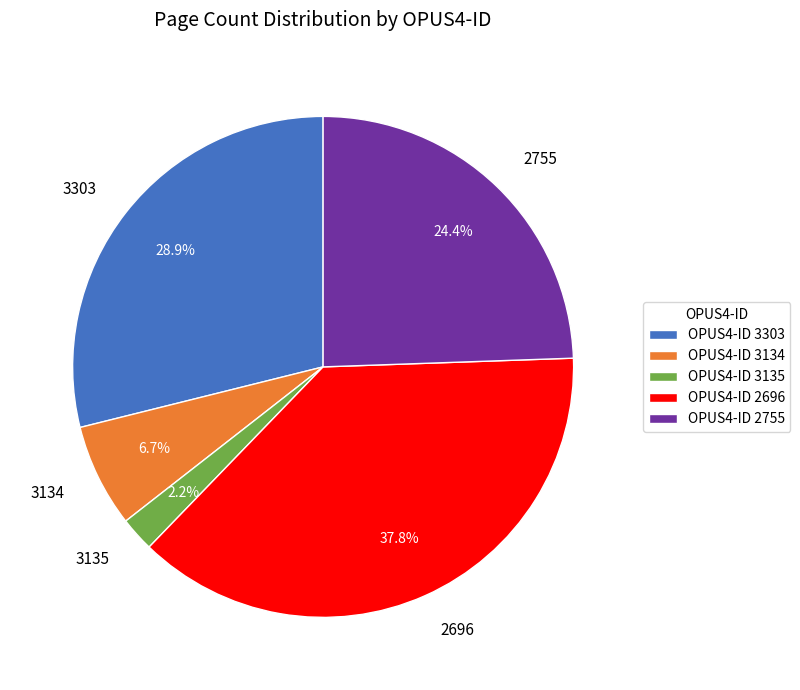

To the nearest percent, what is the difference between the largest and smallest slice percentages?

36%